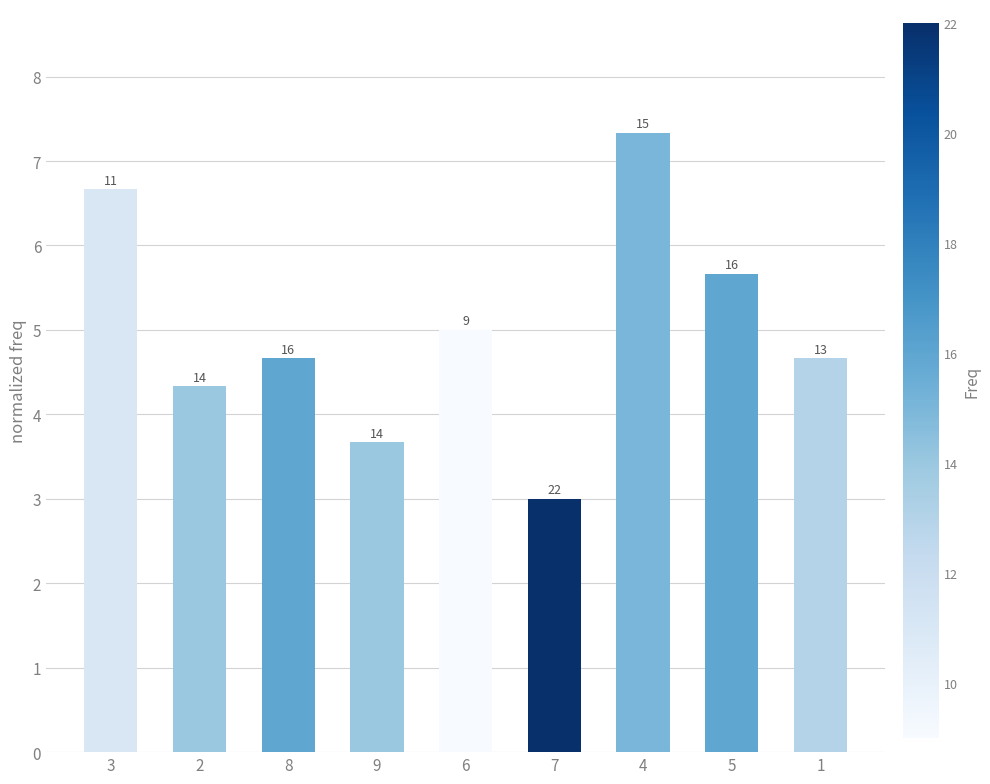

What is the label of the 2nd bar from the left?

2